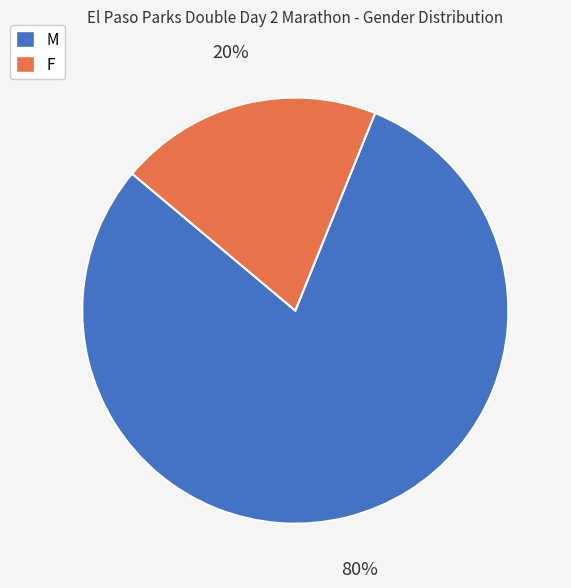

How many segments does this pie chart have?

2